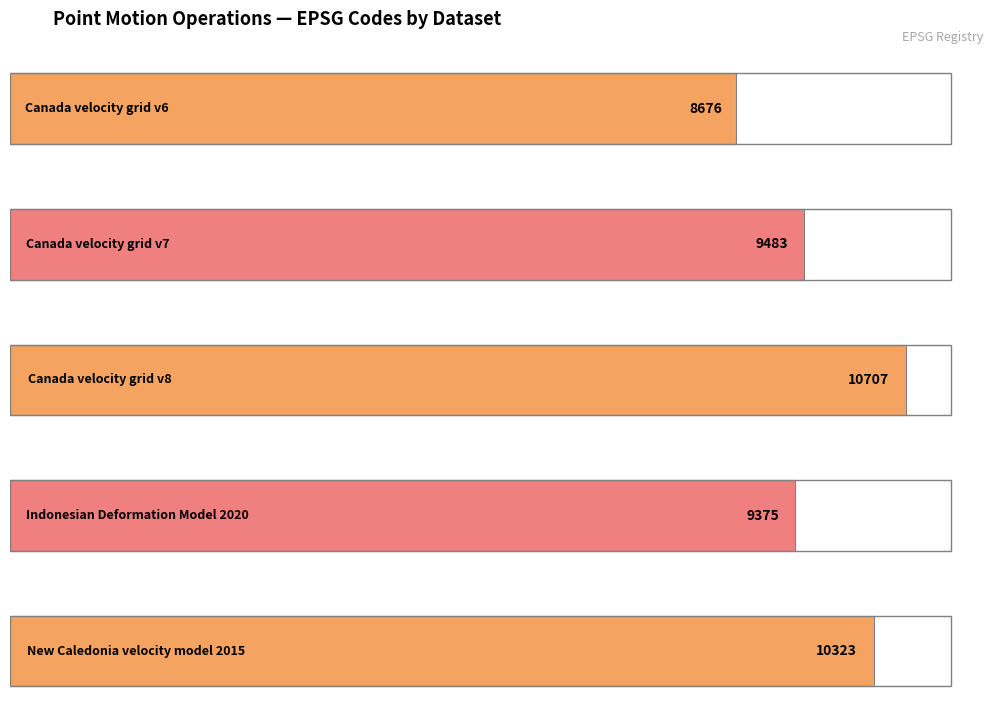

What is the average value?

9713